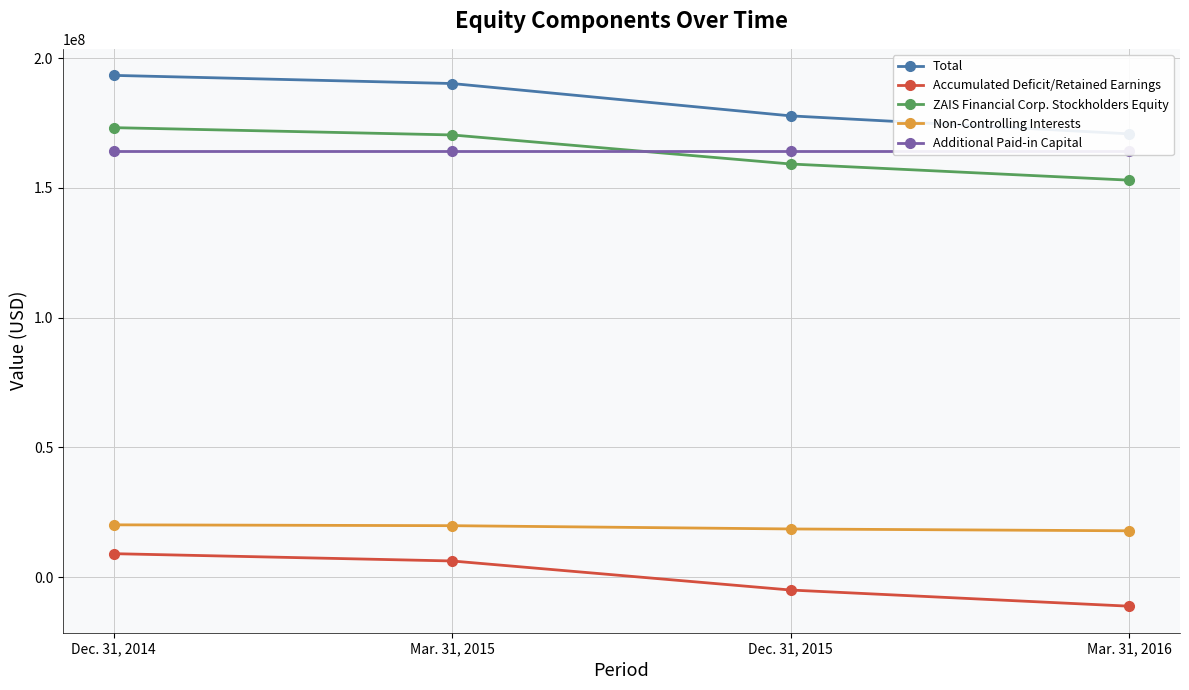

How many categories are shown in the chart?

4